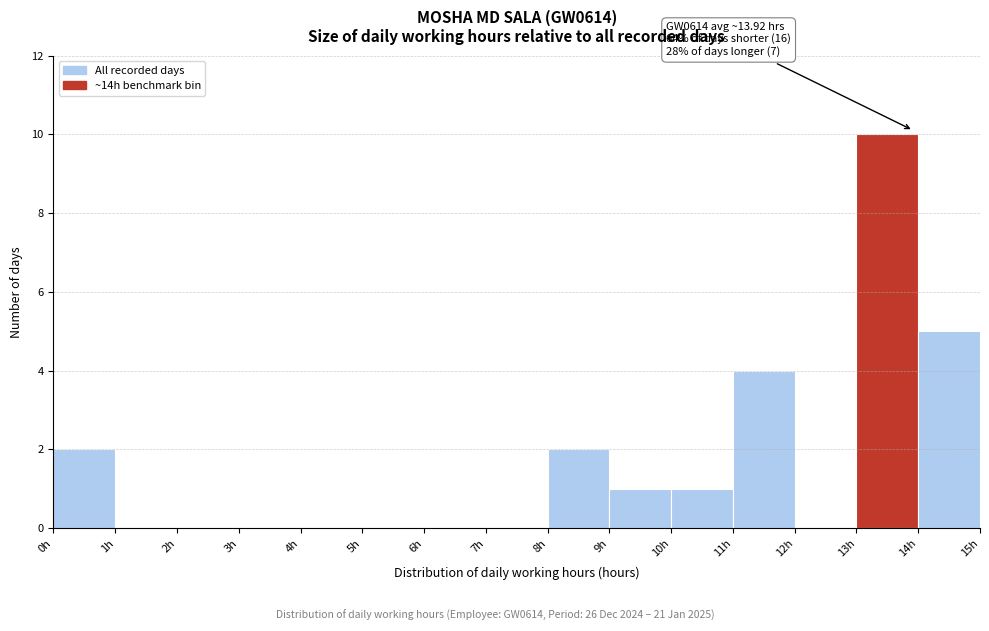

Over which range of the x-axis is the bar tallest?

13 to 14